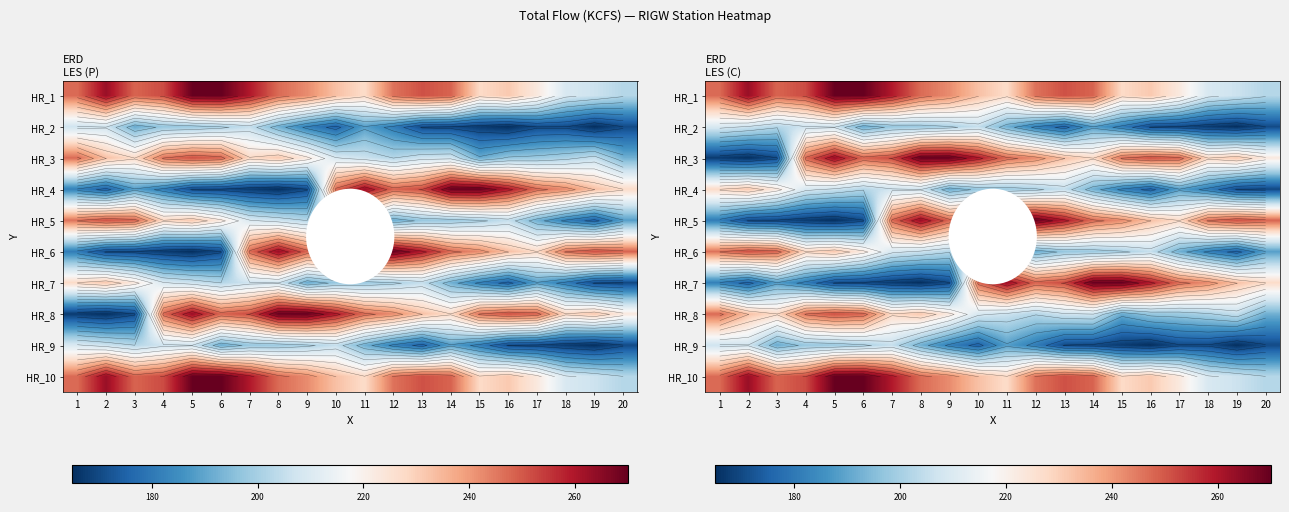

What is the spread (max minus min) of values at 6?

100.1